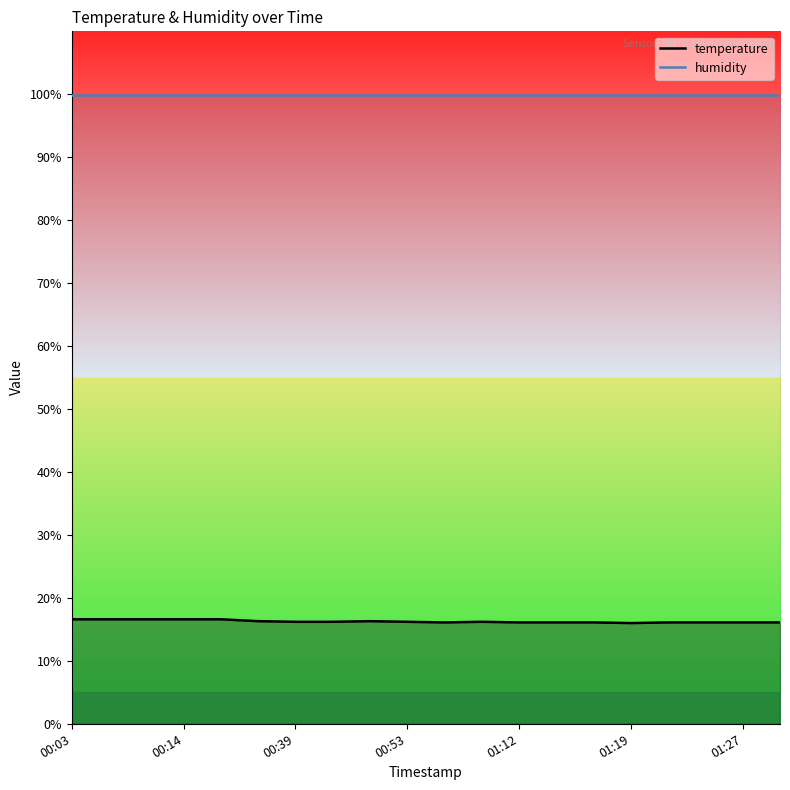

What is the difference between the maximum and minimum values?

0.6